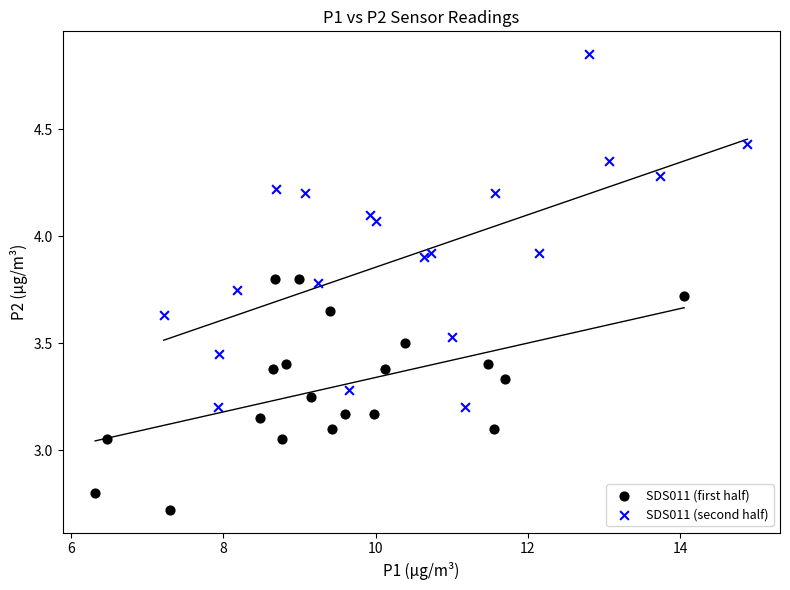

Which series has the widest spread of Y values?

SDS011 (second half)